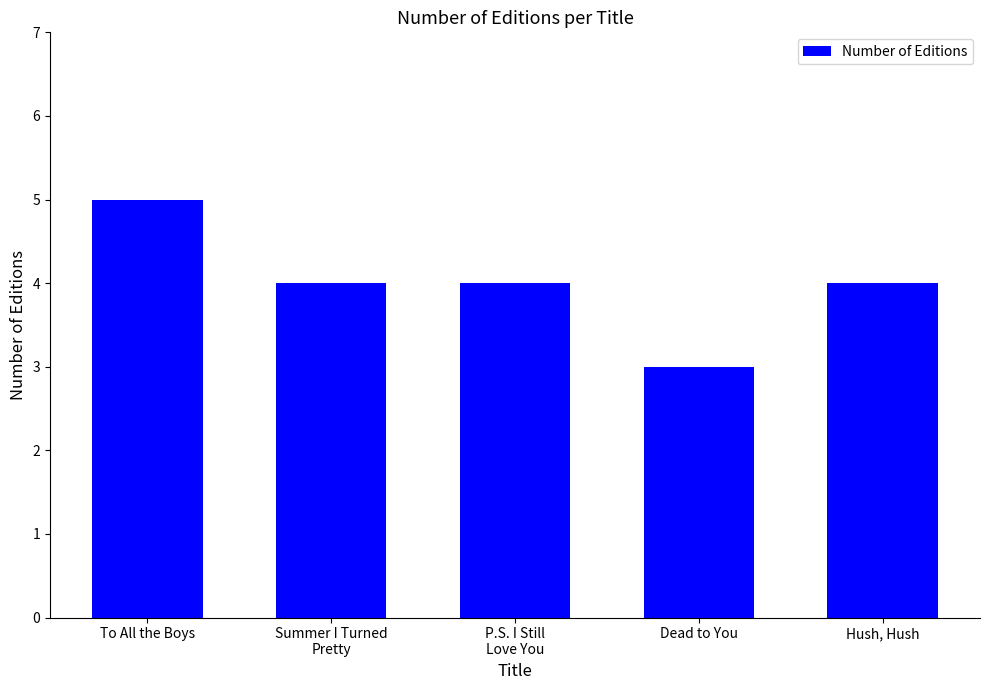

What is the approximate value at P.S. I Still
Love You?

4